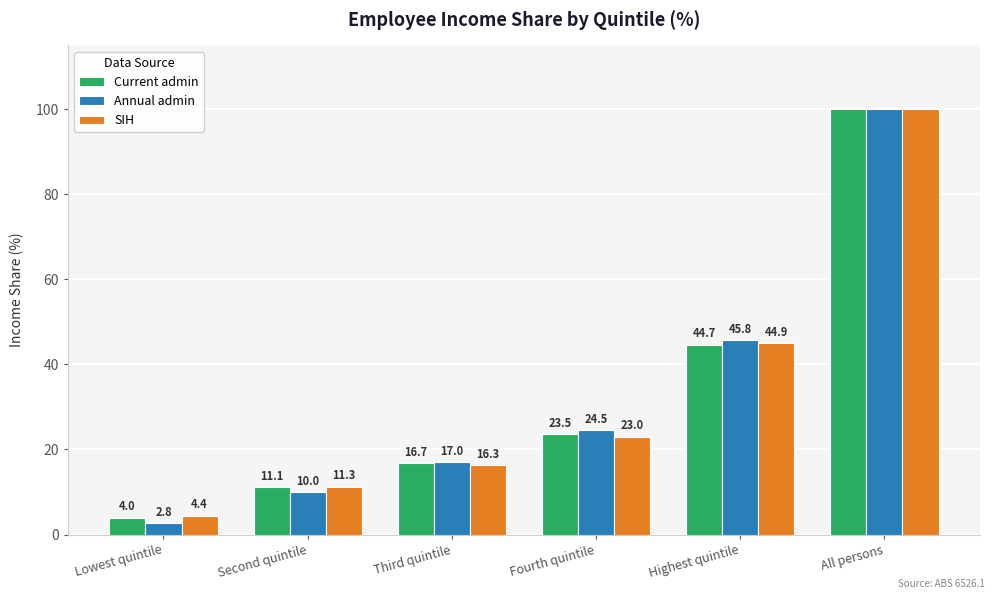

What is the smallest value displayed?

2.8